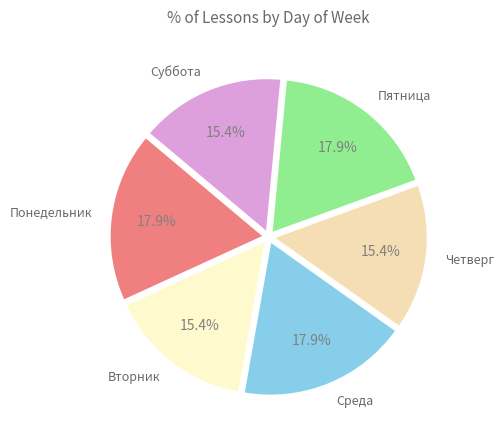

How many slices are in this pie chart?

6